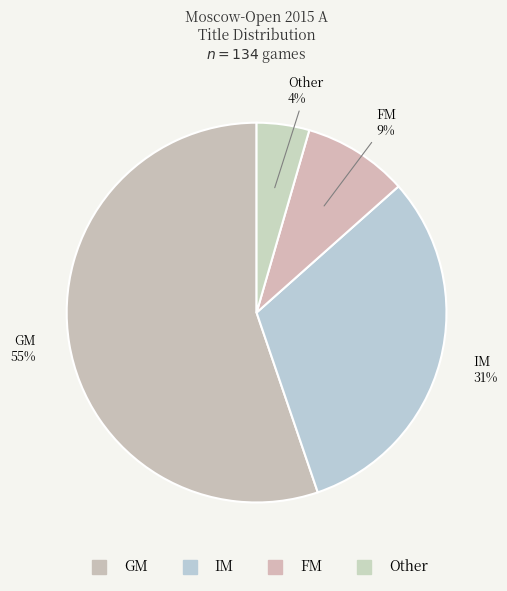

Count the number of slices in the pie.

4